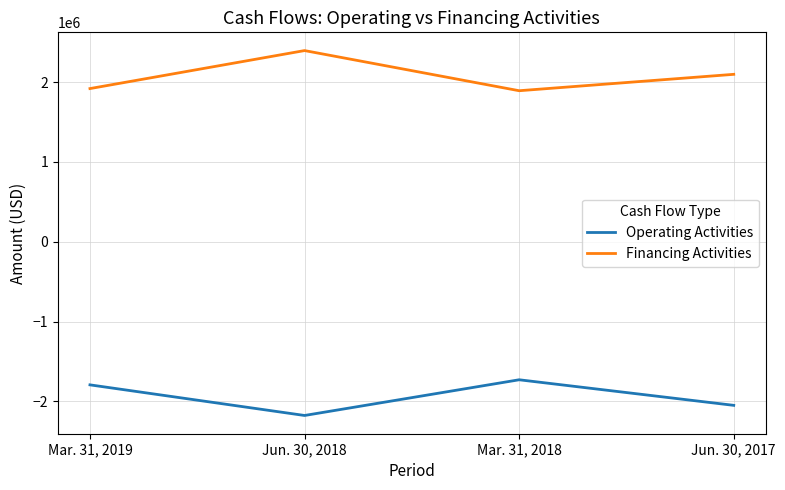

What is the average value of the Operating Activities series?

-1938043